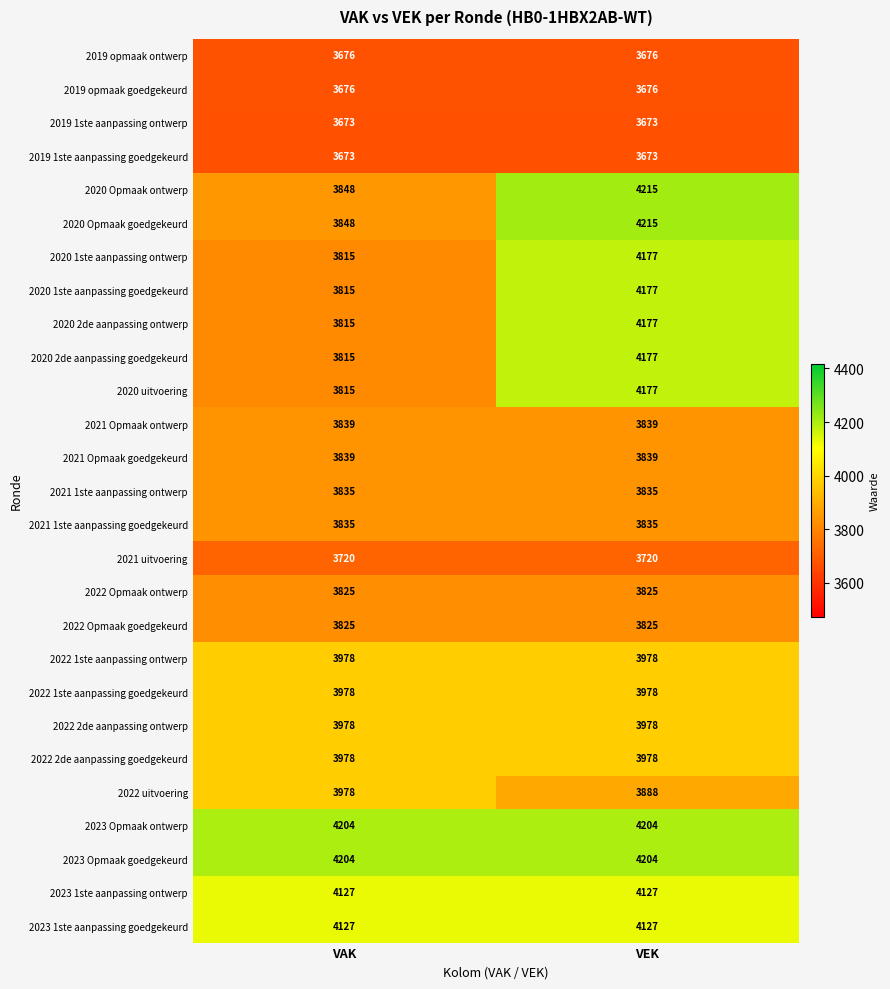

The 2023 1ste aanpassing goedgekeurd series shows 4127 at VAK. True or false?

True